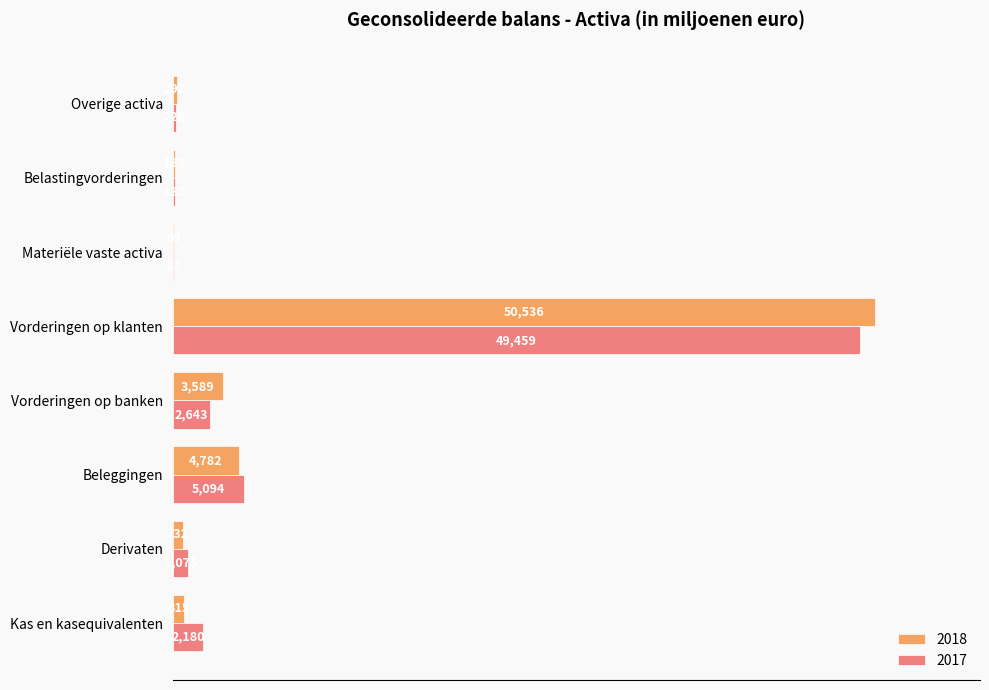

True or false: 2018 has a value of 6993 at Beleggingen.

False